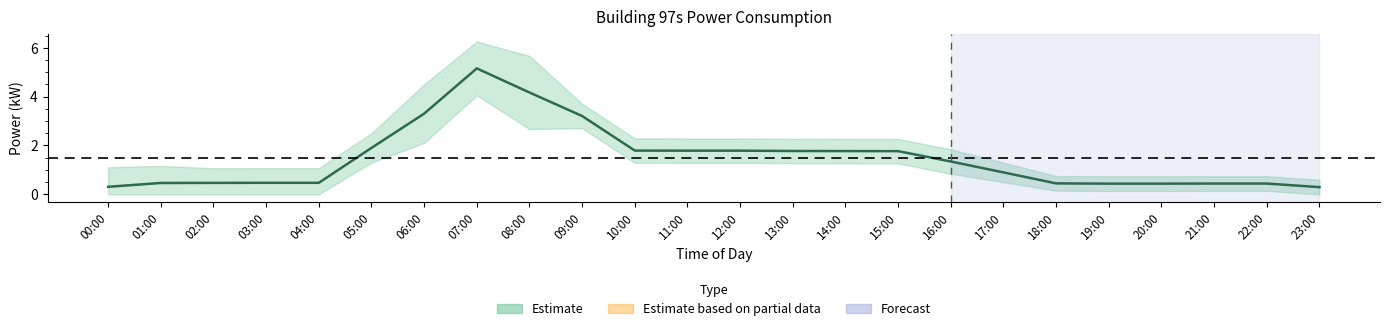

What is the sum of the values at 21:00 and 17:00?

1.3